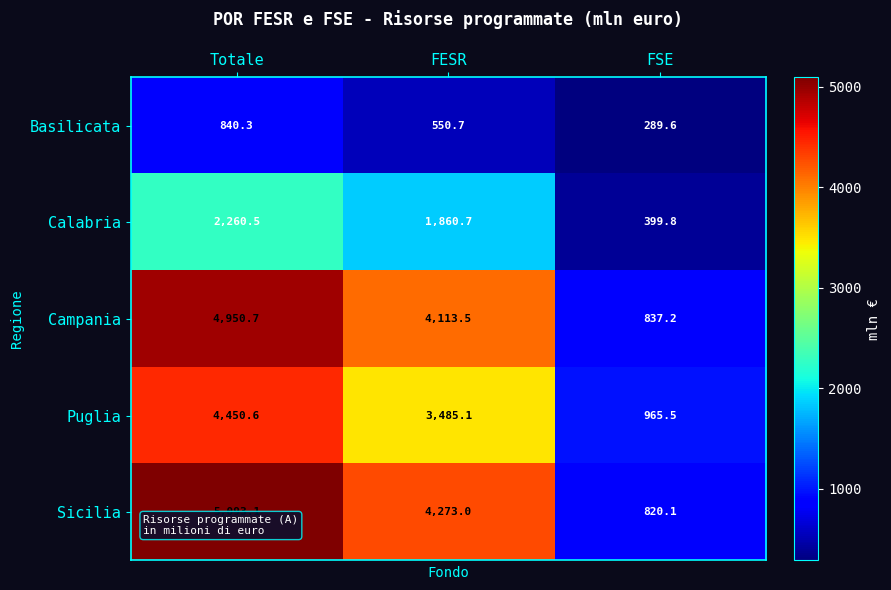

Between Totale and FSE, which series saw the biggest shift?

Sicilia